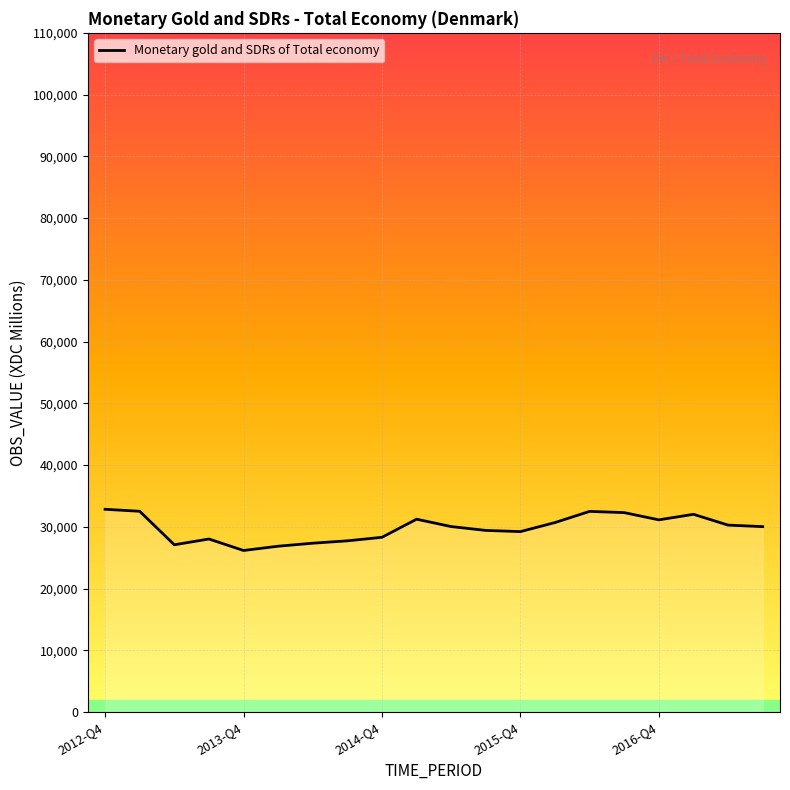

What is the difference between the maximum and minimum values?

6672